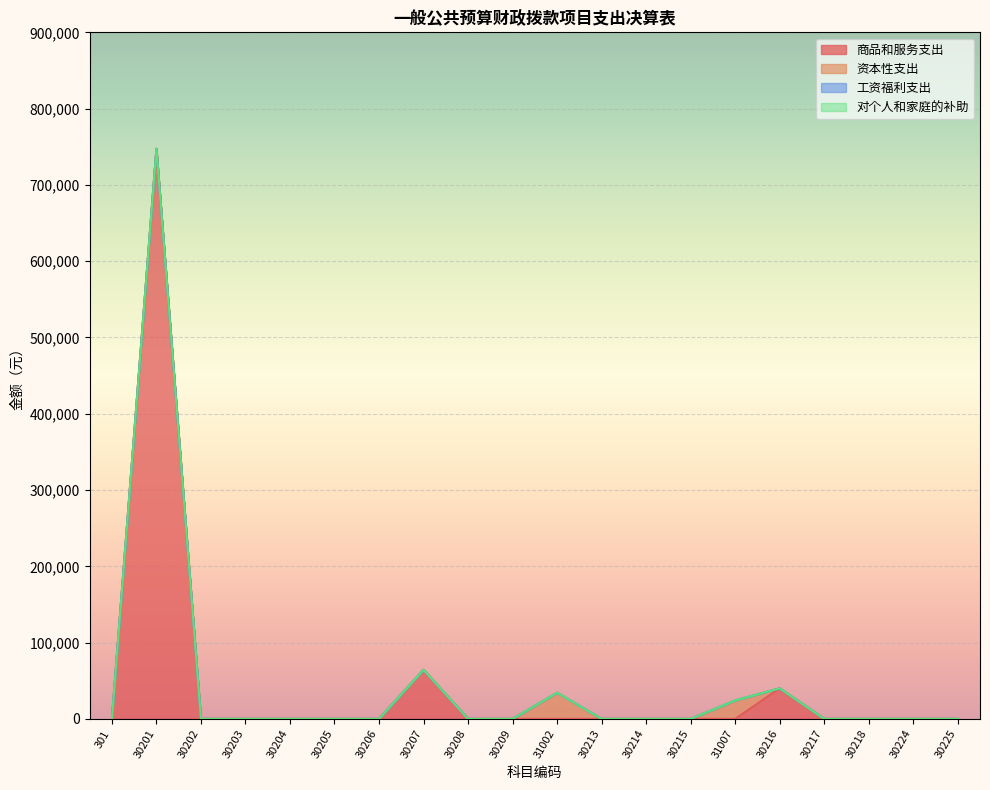

At which label does 资本性支出 reach its minimum?

301